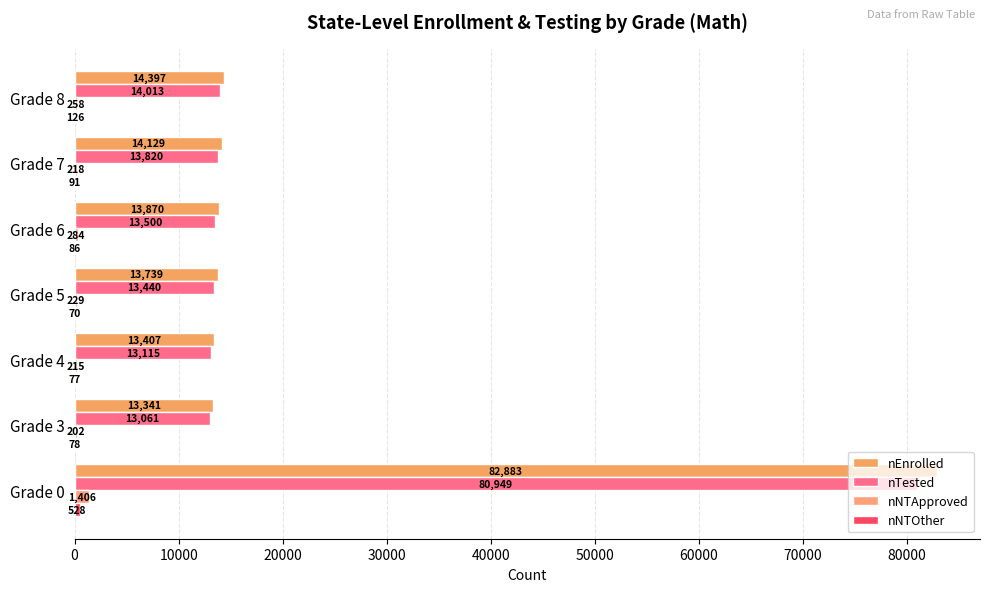

At how many categories does at least one series exceed 5841?

7